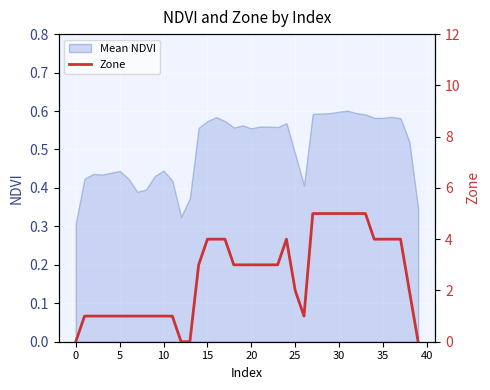

Is it true that Mean NDVI equals 0.9 at 30?

False